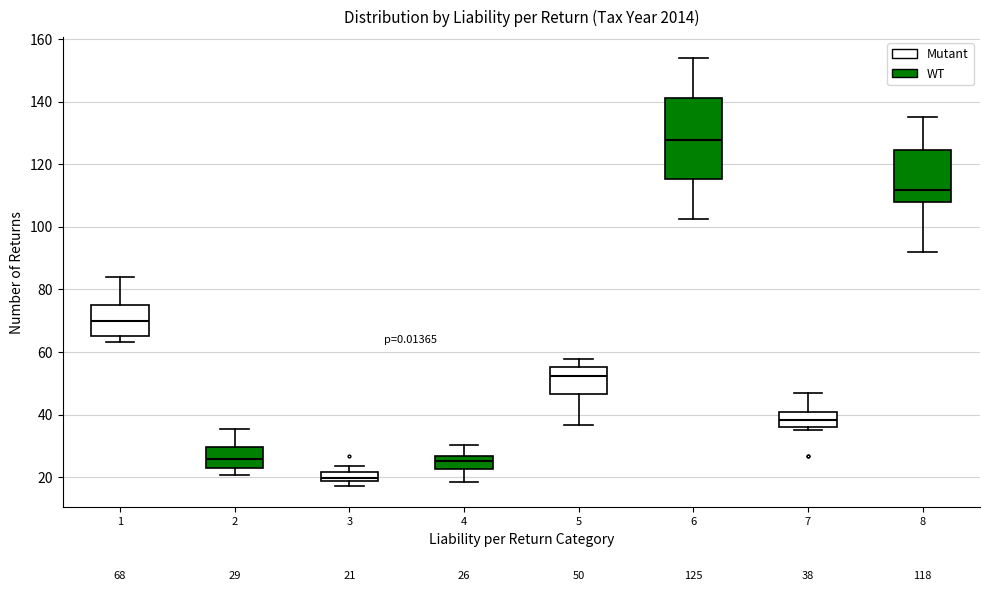

Which box has the highest median line?

6